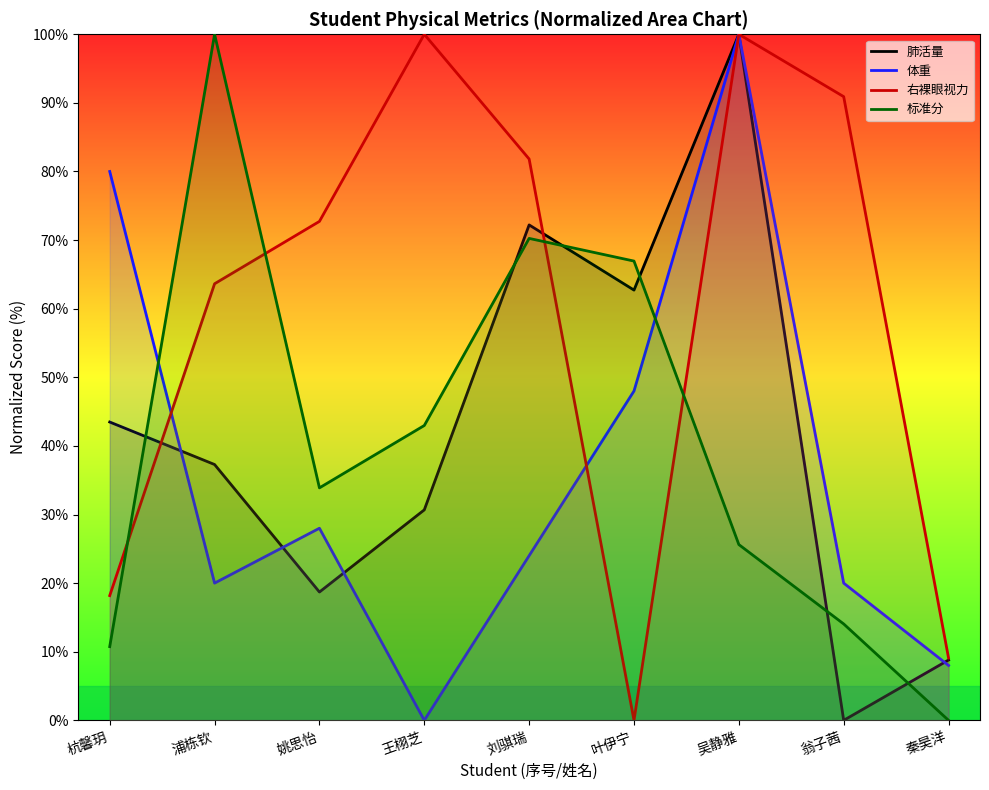

Reading left to right, list all the values displayed in this chart.

肺活量: 43.5	37.3	18.7	30.7	72.2	62.7	100.0	0.0	8.8
体重: 80.0	20.0	28.0	0.0	24.0	48.0	100.0	20.0	8.0
右裸眼视力: 18.2	63.6	72.7	100.0	81.8	0.0	100.0	90.9	9.1
标准分: 10.7	100.0	33.9	43.0	70.2	66.9	25.6	14.0	0.0